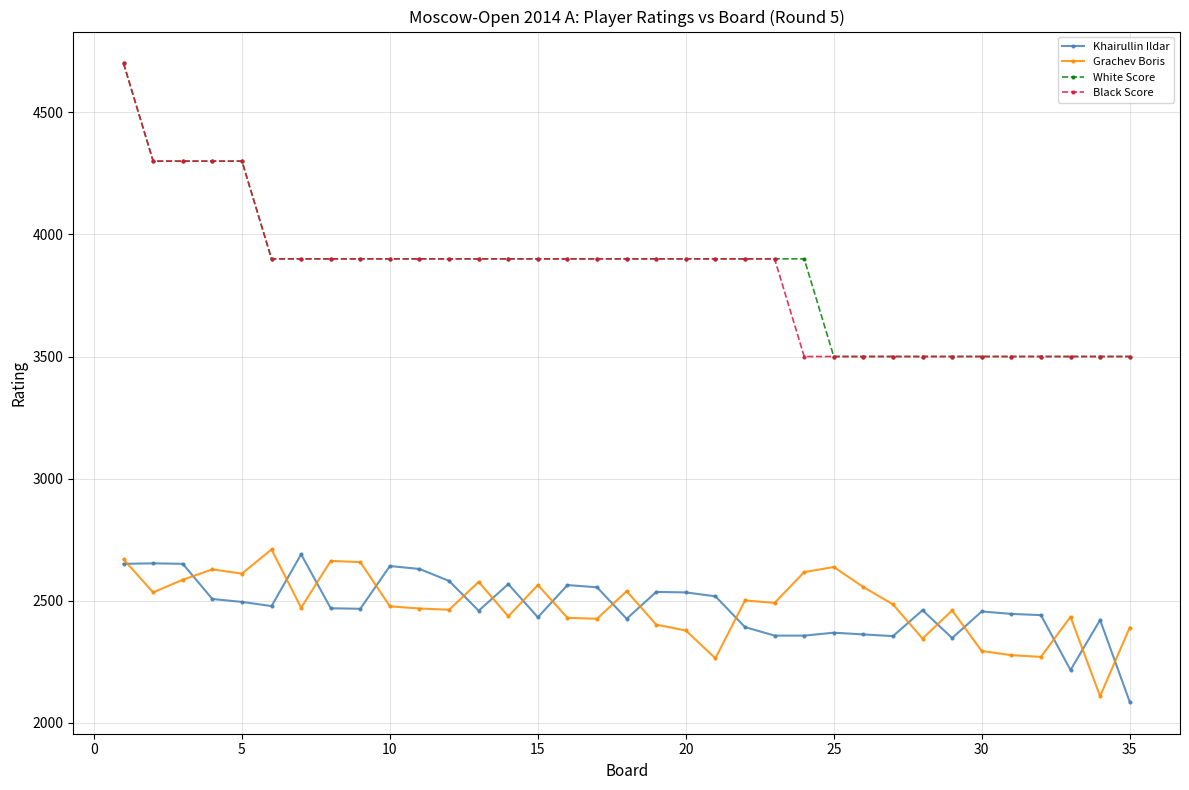

What is the lowest value of the Grachev Boris series?

2109